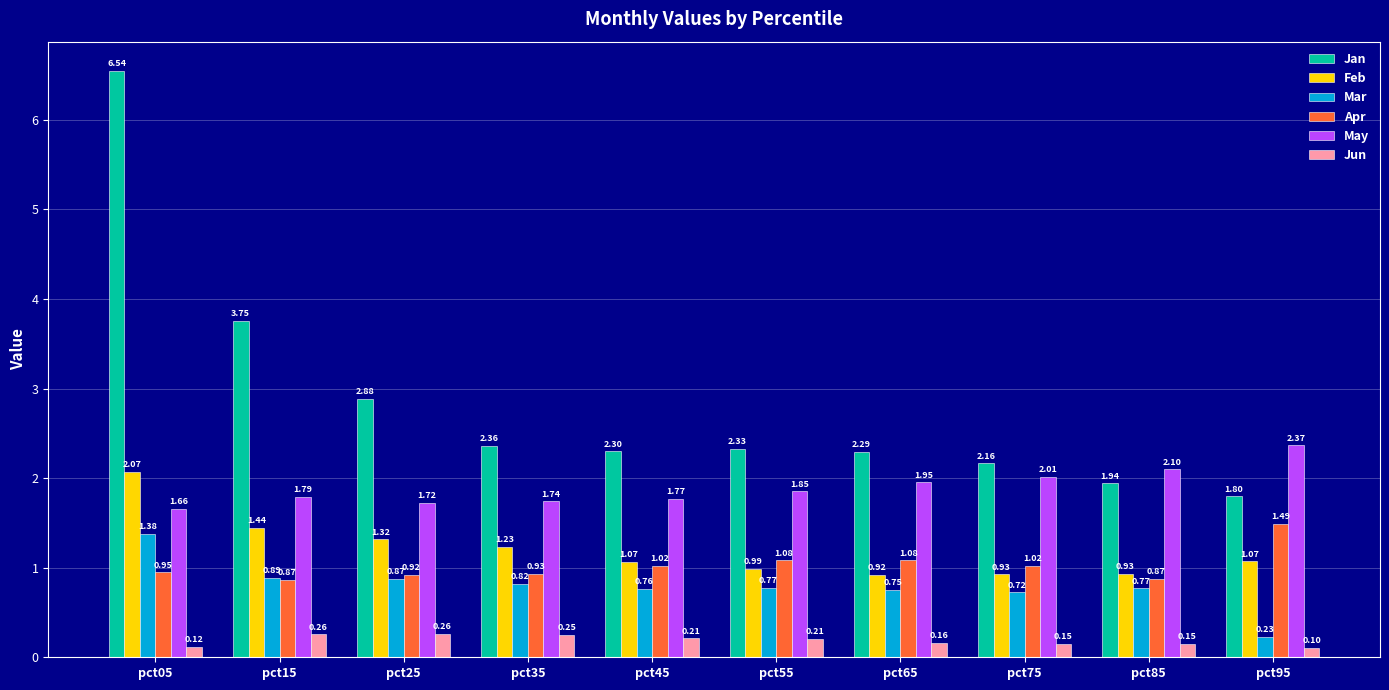

Where is Mar nearest to the value 0?

pct95